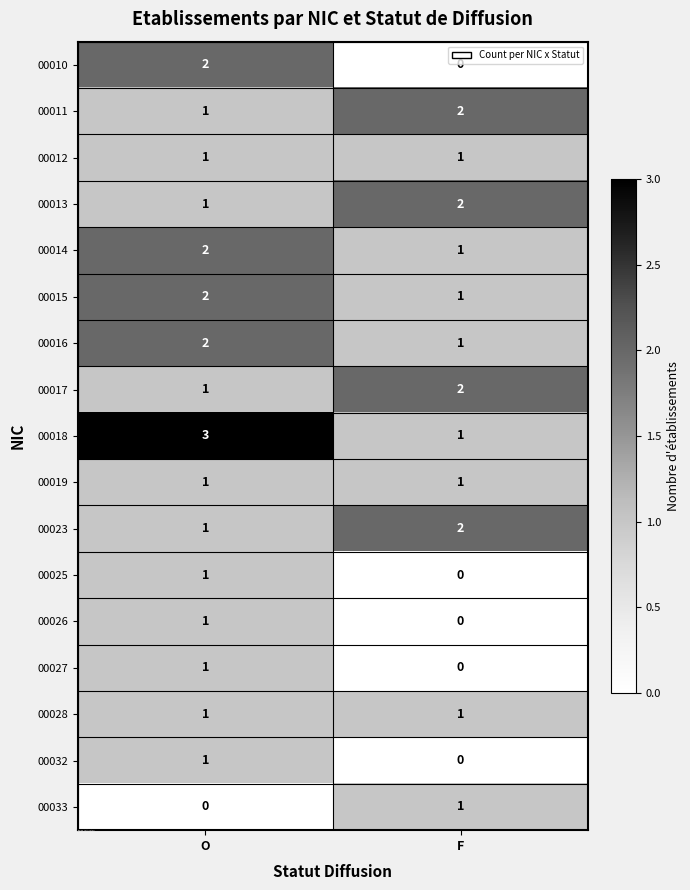

At which label is 00015 closest to 1?

F